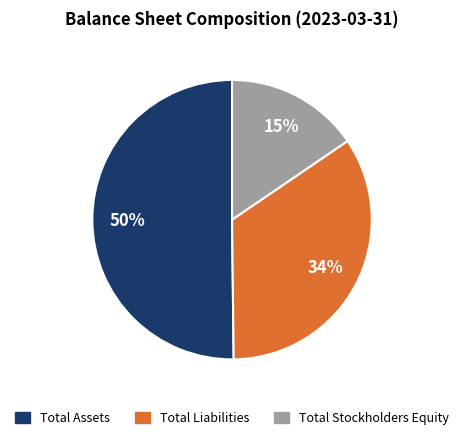

Between Total Stockholders Equity and Total Assets, which is larger?

Total Assets